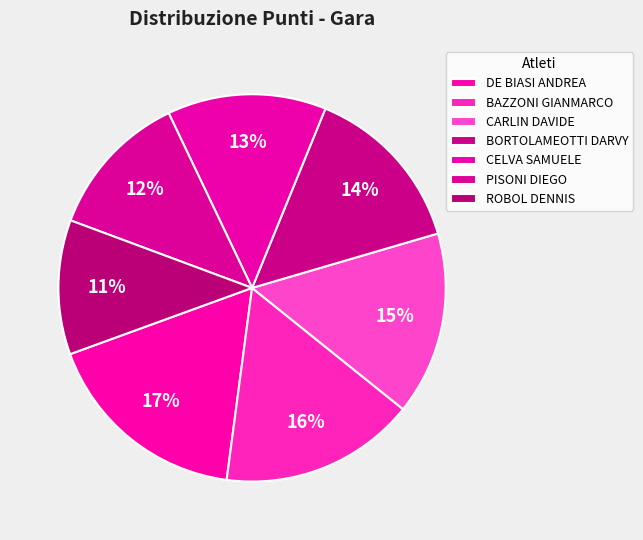

Rank the categories by value from lowest to highest.

ROBOL DENNIS, PISONI DIEGO, CELVA SAMUELE, BORTOLAMEOTTI DARVY, CARLIN DAVIDE, BAZZONI GIANMARCO, DE BIASI ANDREA